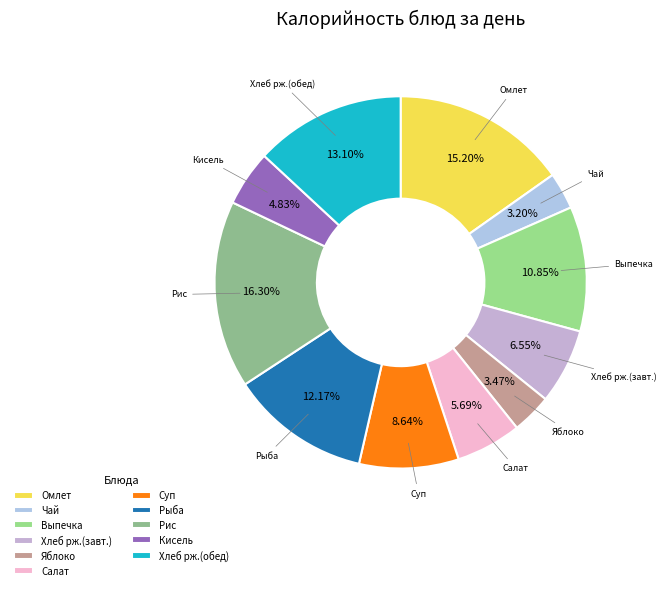

How many slices are in this pie chart?

11